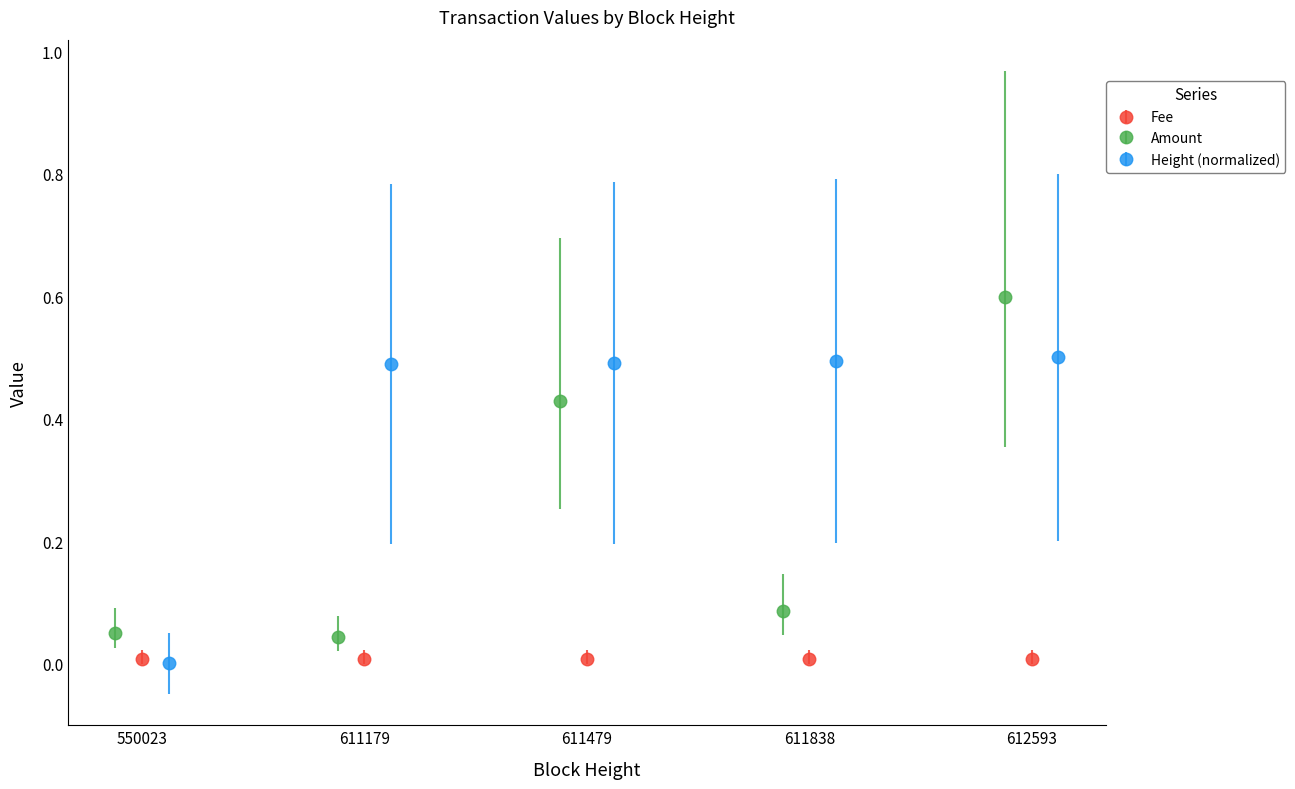

What is the highest value of the Amount series?

0.6